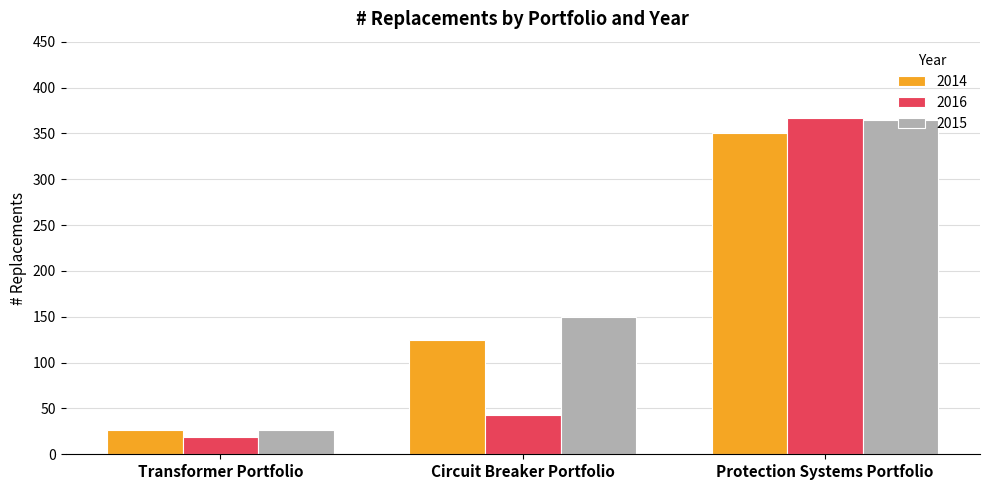

What is the label of the 1st bar from the right?

Protection Systems Portfolio